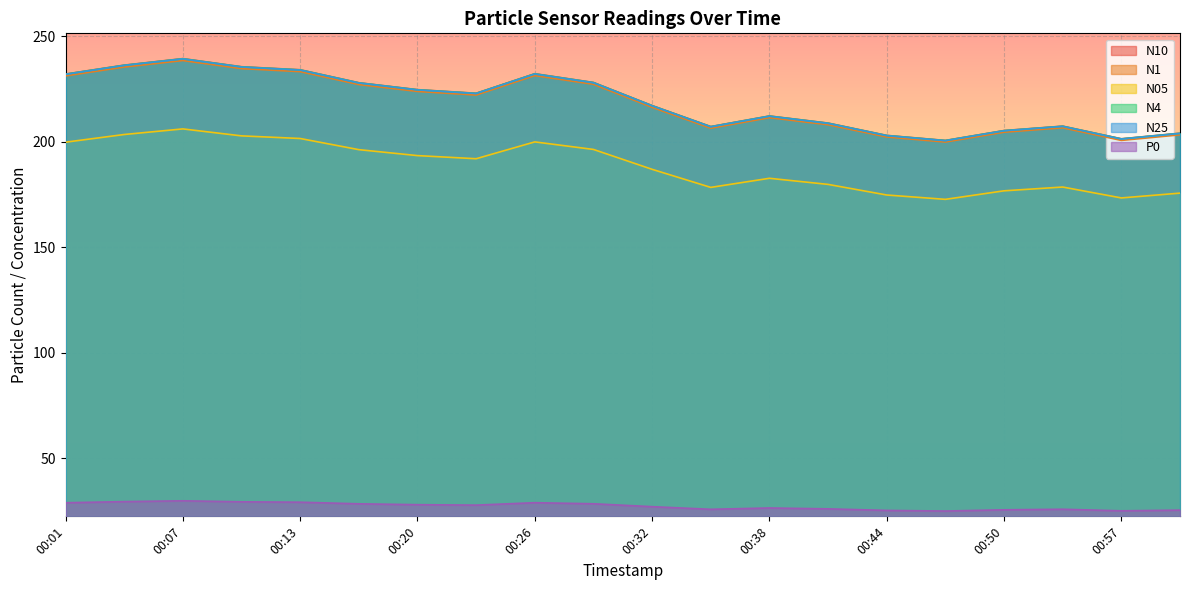

How many lines are shown in the chart?

6